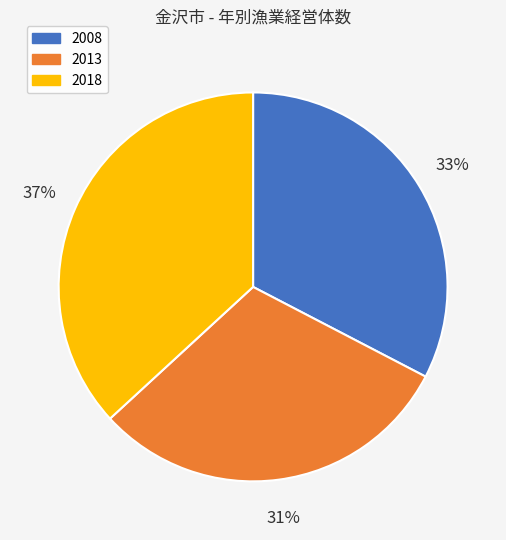

How many segments does this pie chart have?

3